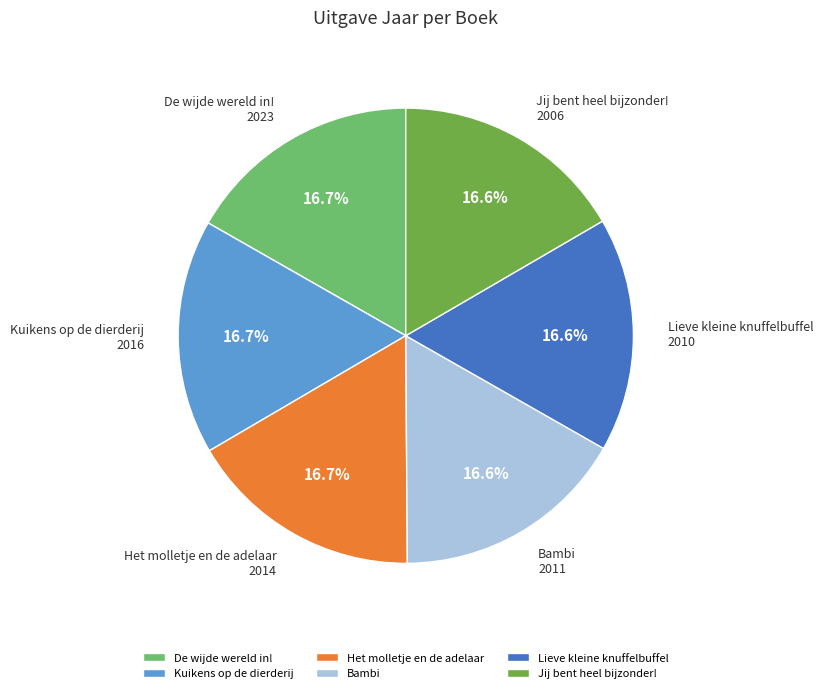

To the nearest percent, what percentage of the pie is Kuikens op de dierderij?

17%